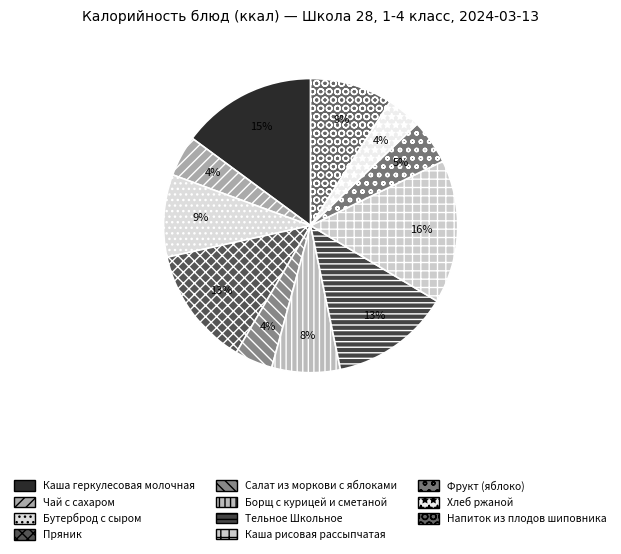

What is the smallest slice in the pie chart?

Хлеб ржаной